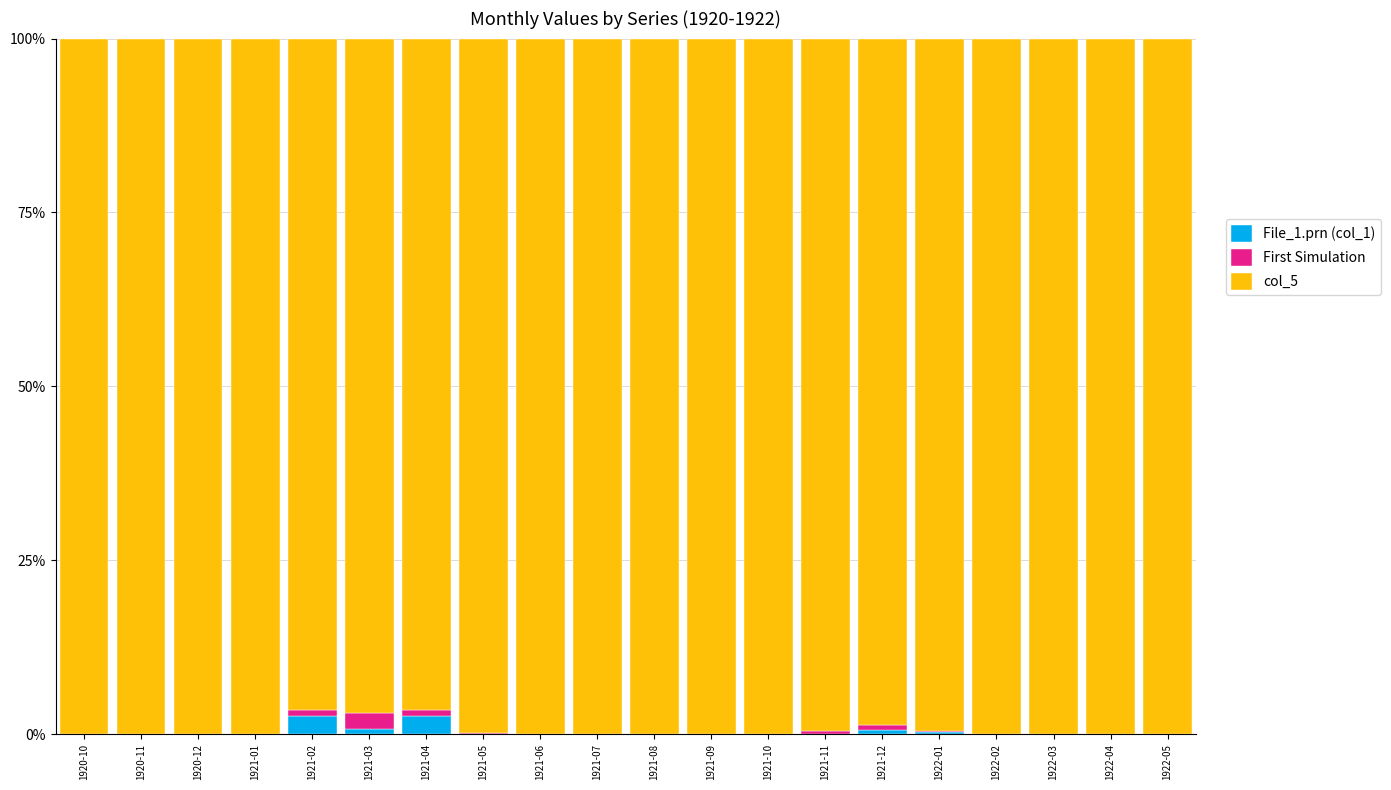

Count the number of data series in this chart.

3